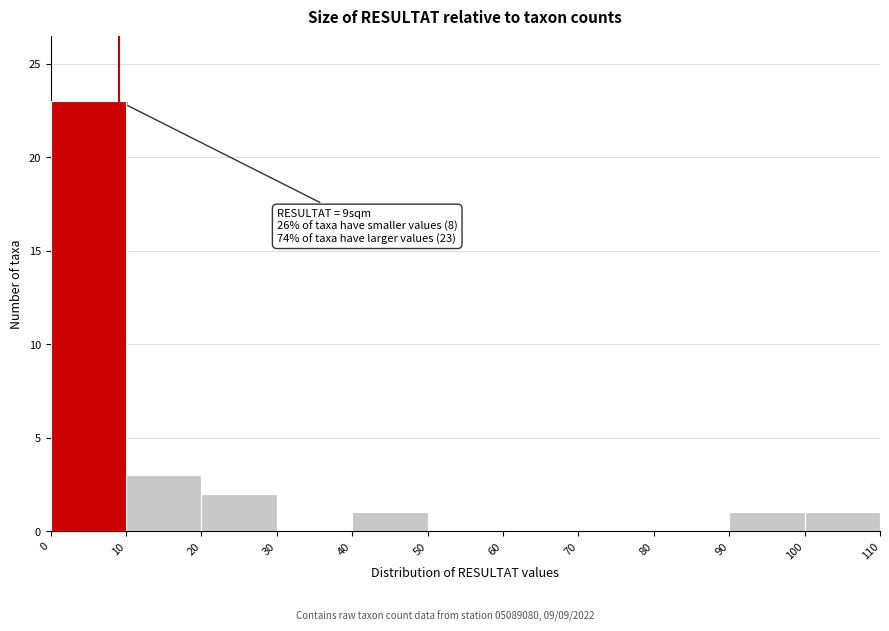

Over which range of the x-axis is the bar tallest?

0 to 10